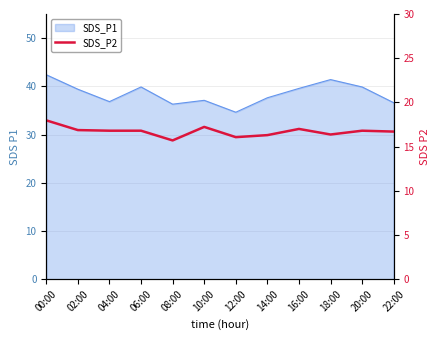

At which category does the chart reach its peak across all series?

00:00